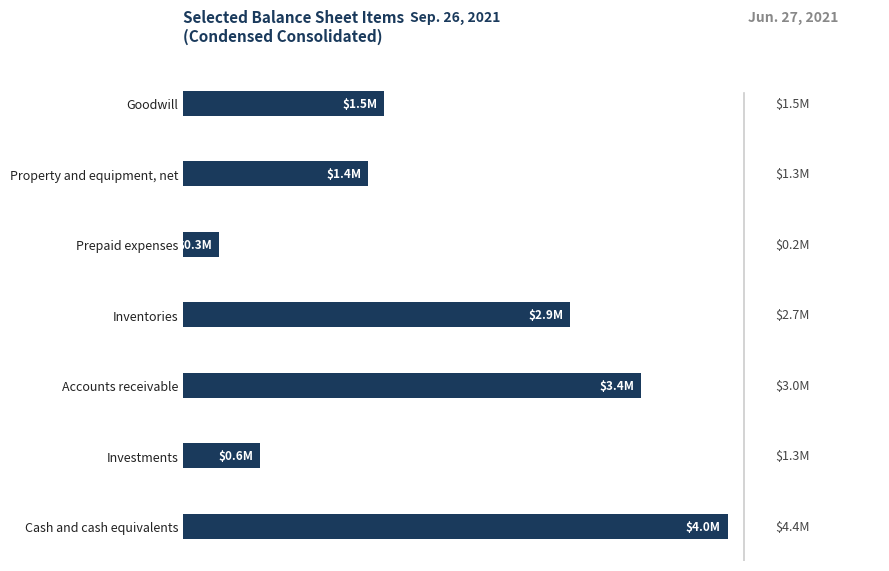

Are the bars horizontal?

Yes